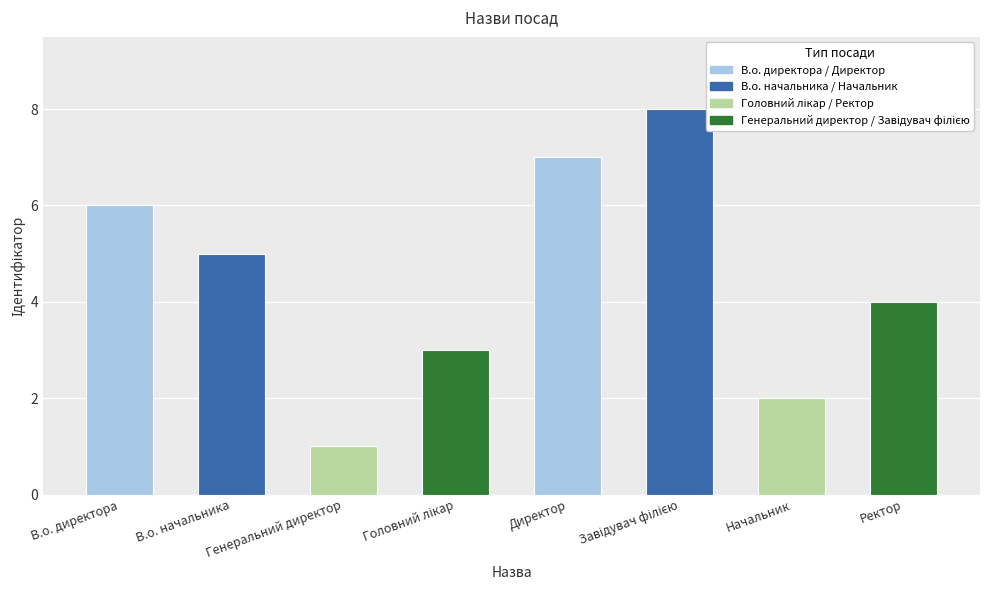

Reading left to right, what are all the values shown in this chart?

6	5	1	3	7	8	2	4